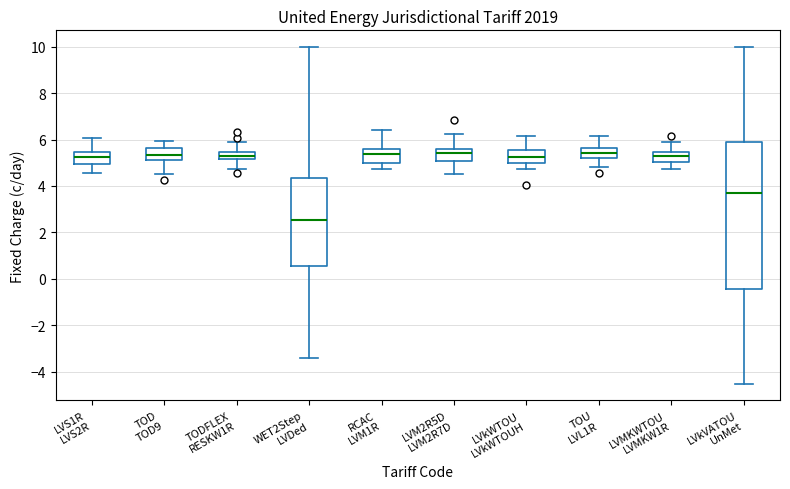

Reading left to right, transcribe this box plot: for each box, give where its median line is, the range the box spans, and where its two whiskers end, as read against the y-axis. The values are not printed on the chart, so give them approximately, as read against the axis.

LVS1R LVS2R: median 5.2, box 5.0 to 5.4, whiskers 4.6 to 6.0
TOD TOD9: median 5.4, box 5.2 to 5.6, whiskers 4.6 to 6.0
TODFLEX RESKW1R: median 5.4 (inside the box), box 5.2 to 5.4, whiskers 4.8 to 6.0
WET2Step LVDed: median 2.6, box 0.6 to 4.4, whiskers -3.4 to 10.0
RCAC LVM1R: median 5.4, box 5.0 to 5.6, whiskers 4.8 to 6.4
LVM2R5D LVM2R7D: median 5.4, box 5.0 to 5.6, whiskers 4.6 to 6.2
LVkWTOU LVkWTOUH: median 5.2, box 5.0 to 5.6, whiskers 4.8 to 6.2
TOU LVL1R: median 5.4, box 5.2 to 5.6, whiskers 4.8 to 6.2
LVMKWTOU LVMKW1R: median 5.2, box 5.0 to 5.4, whiskers 4.8 to 6.0
LVkVATOU UnMet: median 3.6, box -0.4 to 5.8, whiskers -4.6 to 10.0